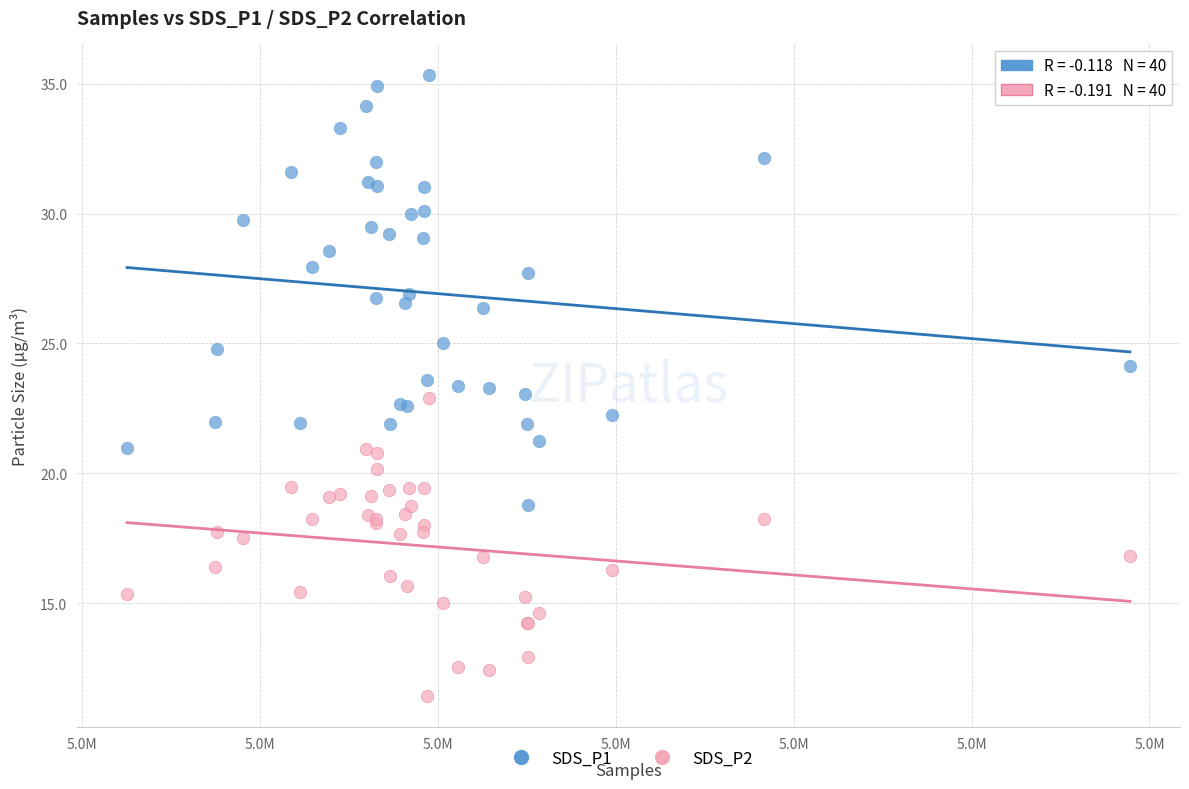

Which series has the widest spread of Y values?

SDS_P1